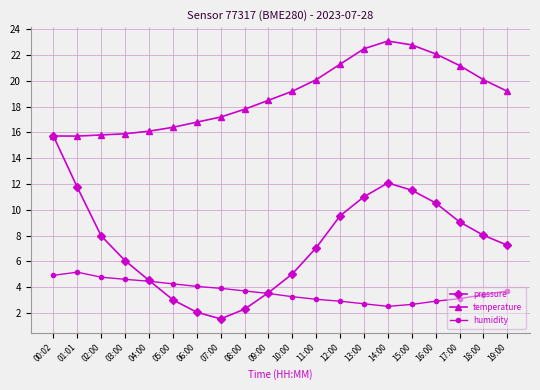

True or false: temperature and humidity cross at least once.

False